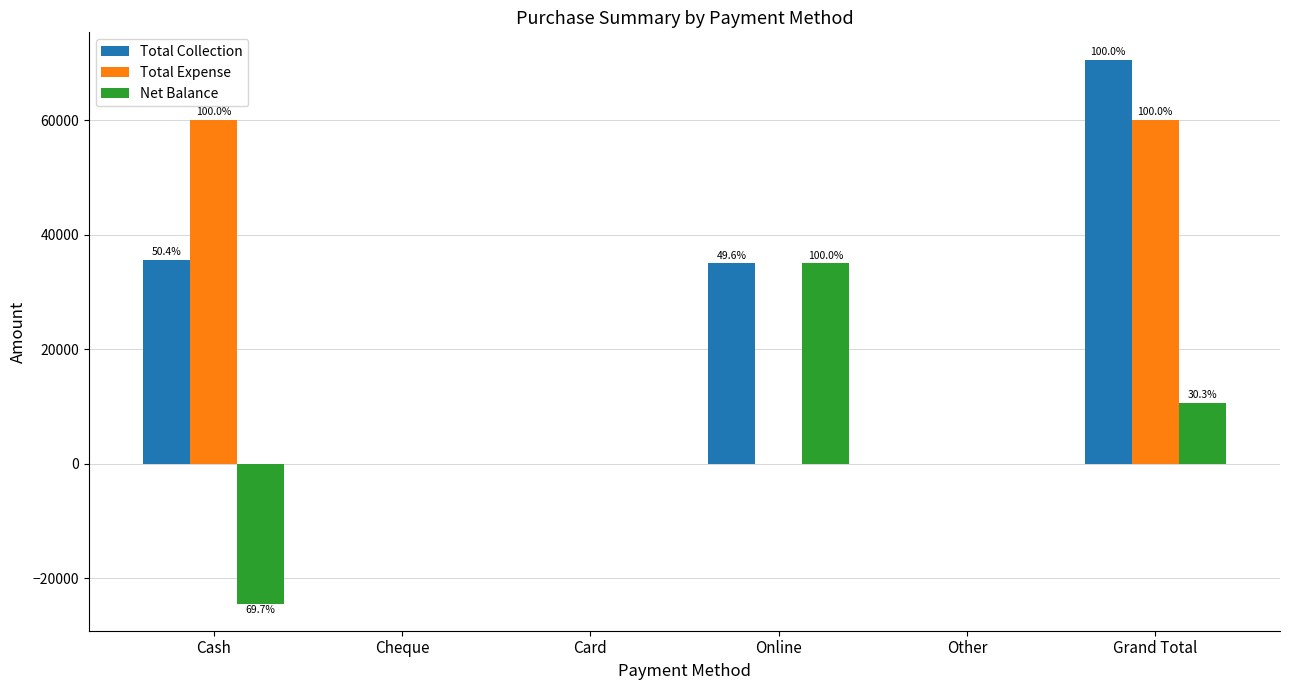

Which category has the highest value in the Total Collection series?

Grand Total